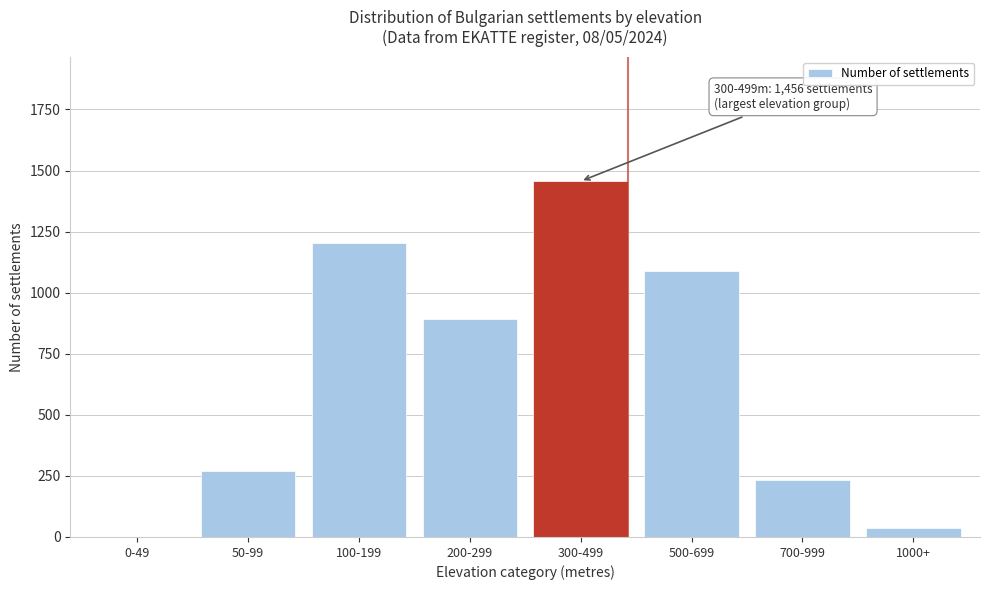

Reading left to right, transcribe all the data shown in this chart.

0-49=0	50-99=271	100-199=1203	200-299=891	300-499=1456	500-699=1089	700-999=234	1000+=37